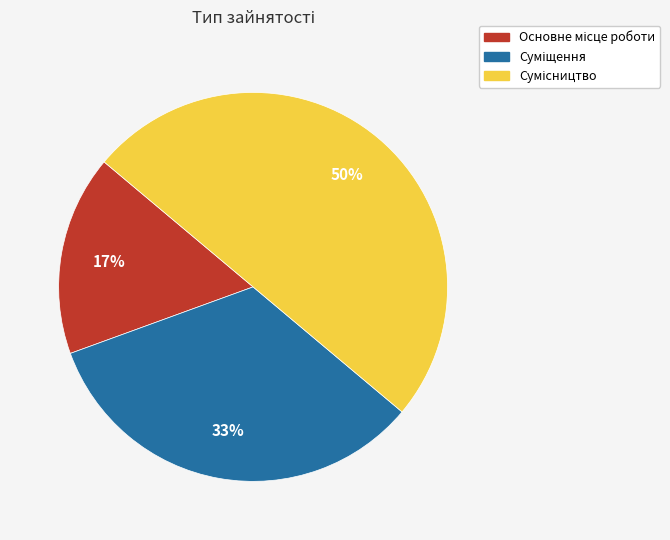

To the nearest percent, what is the average slice percentage?

33%